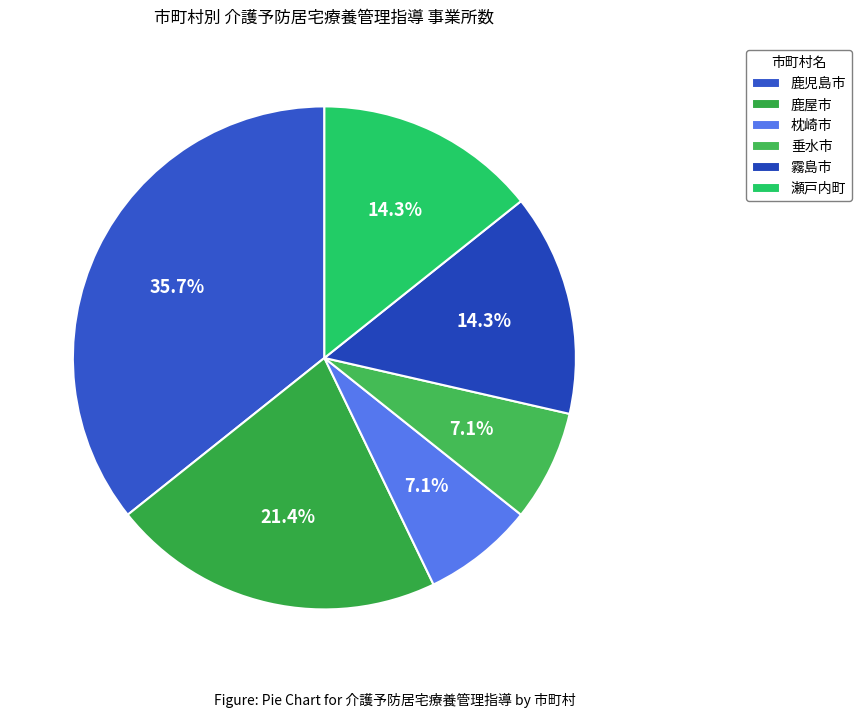

Rank the categories by value from lowest to highest.

枕崎市, 垂水市, 霧島市, 瀬戸内町, 鹿屋市, 鹿児島市